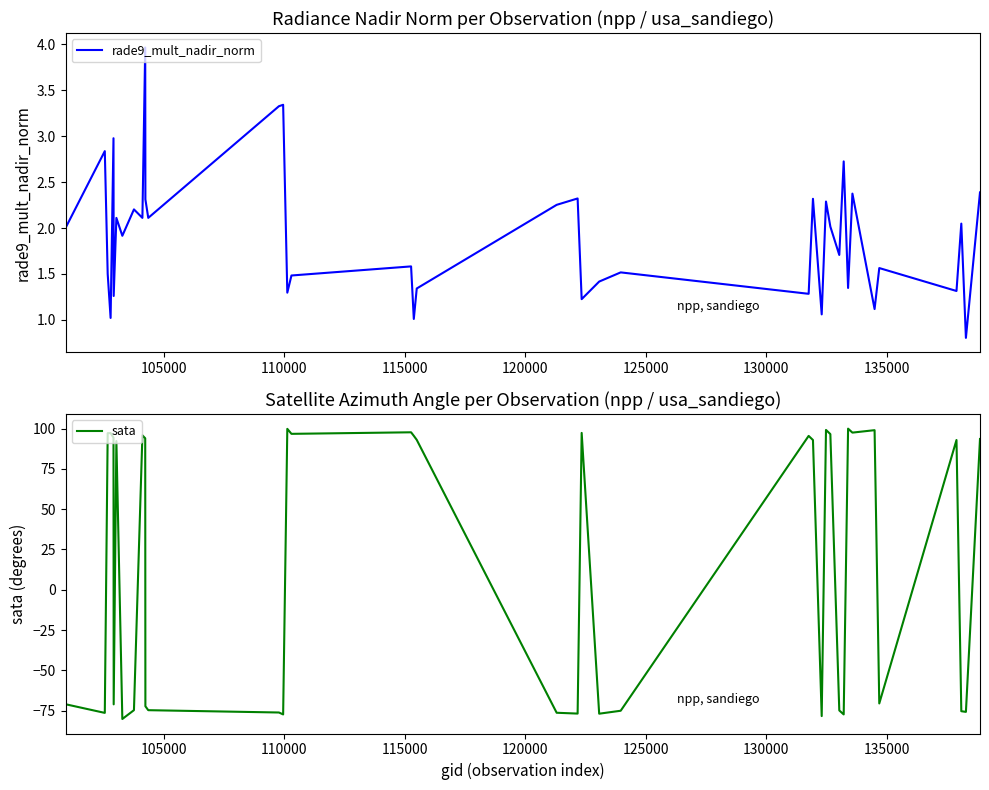

Count the number of data series in this chart.

2